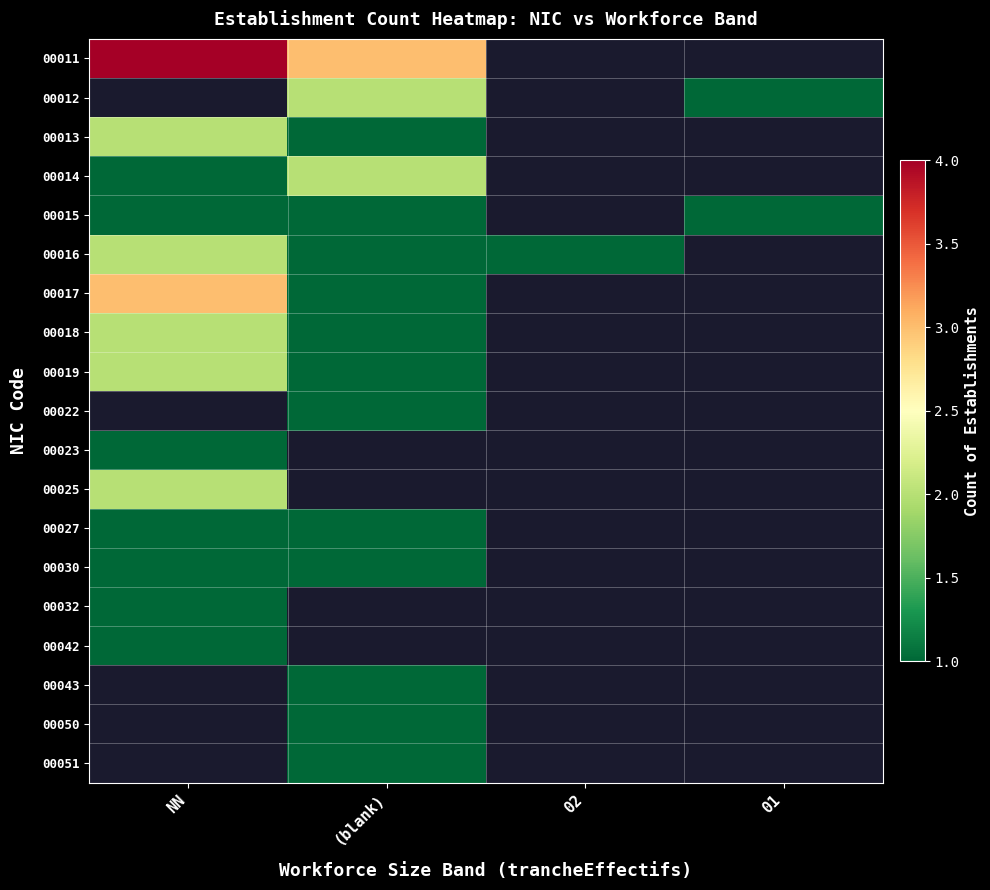

How many values in 00011 are above zero?

2